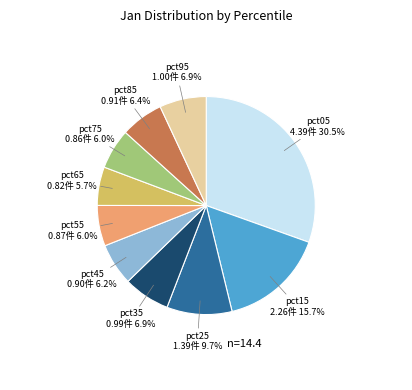

To the nearest percent, what percentage of the pie is pct25?

10%